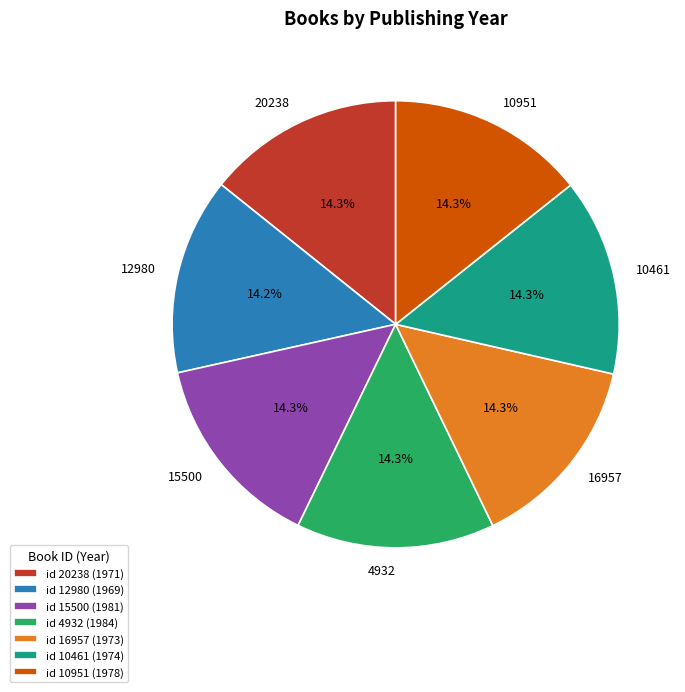

To the nearest percent, what is the average slice percentage?

14%